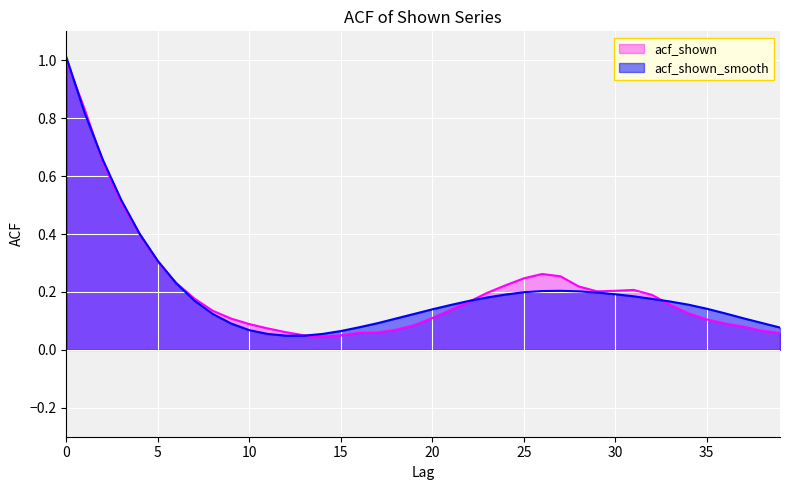

Which has a higher value, 22 or 38?

22